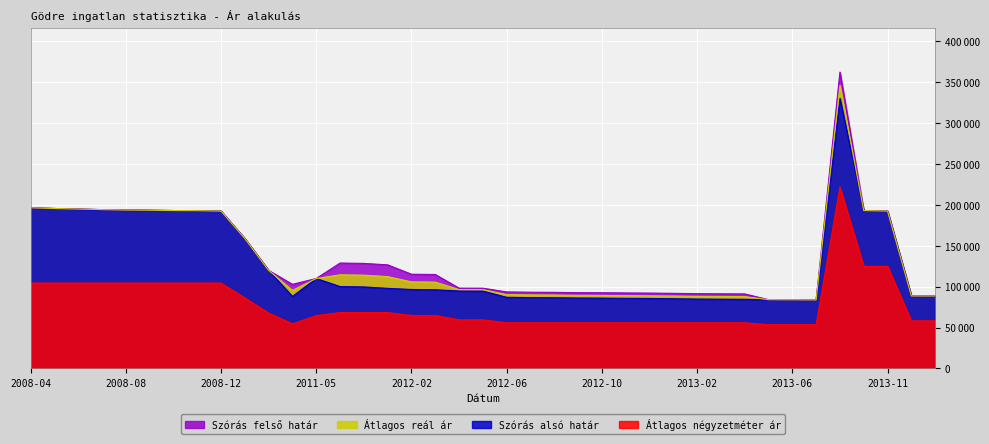

At which category is the sum across all series the highest?

2013-08